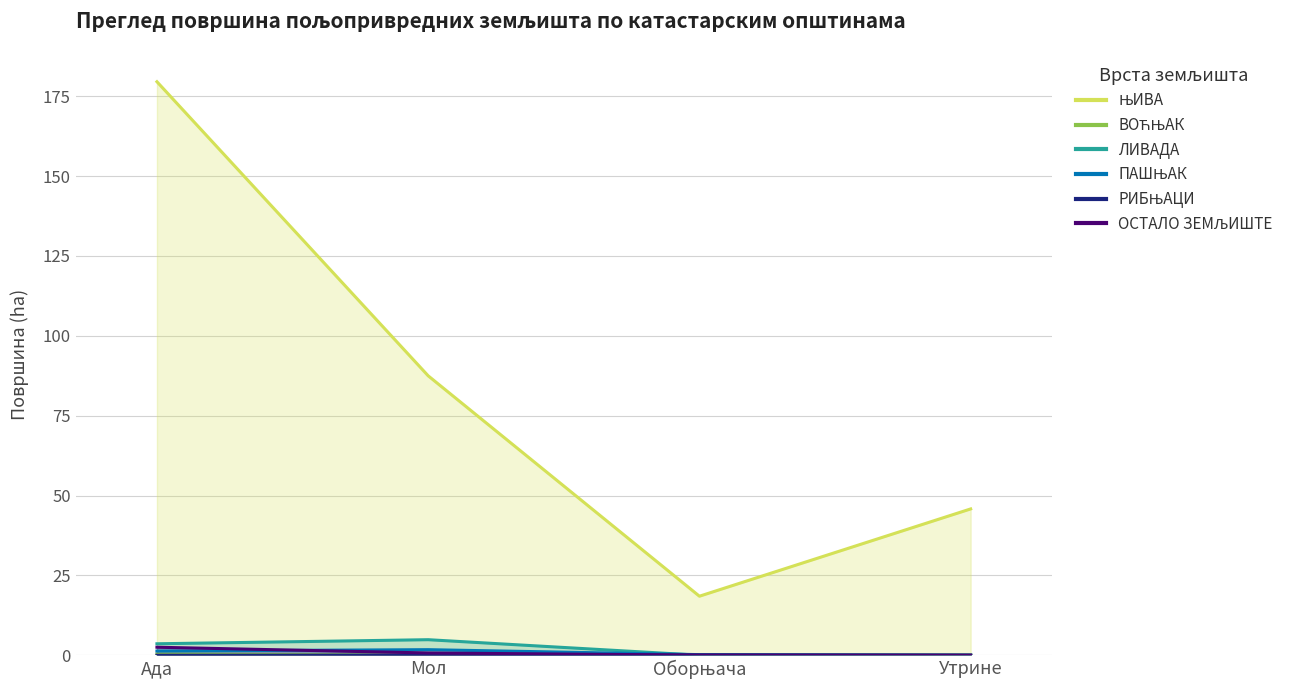

Reading left to right, transcribe all the data shown in this chart.

ЊИВА: 179.5	87.5	18.5	45.8
ВОЋЊАК: 0.4	0.0	0.1	0.1
ЛИВАДА: 3.6	4.9	0.0	0.0
ПАШЊАК: 1.3	1.7	0.2	0.0
РИБЊАЦИ: 0.0	0.0	0.1	0.0
ОСТАЛО ЗЕМЉИШТЕ: 2.5	0.7	0.0	0.0